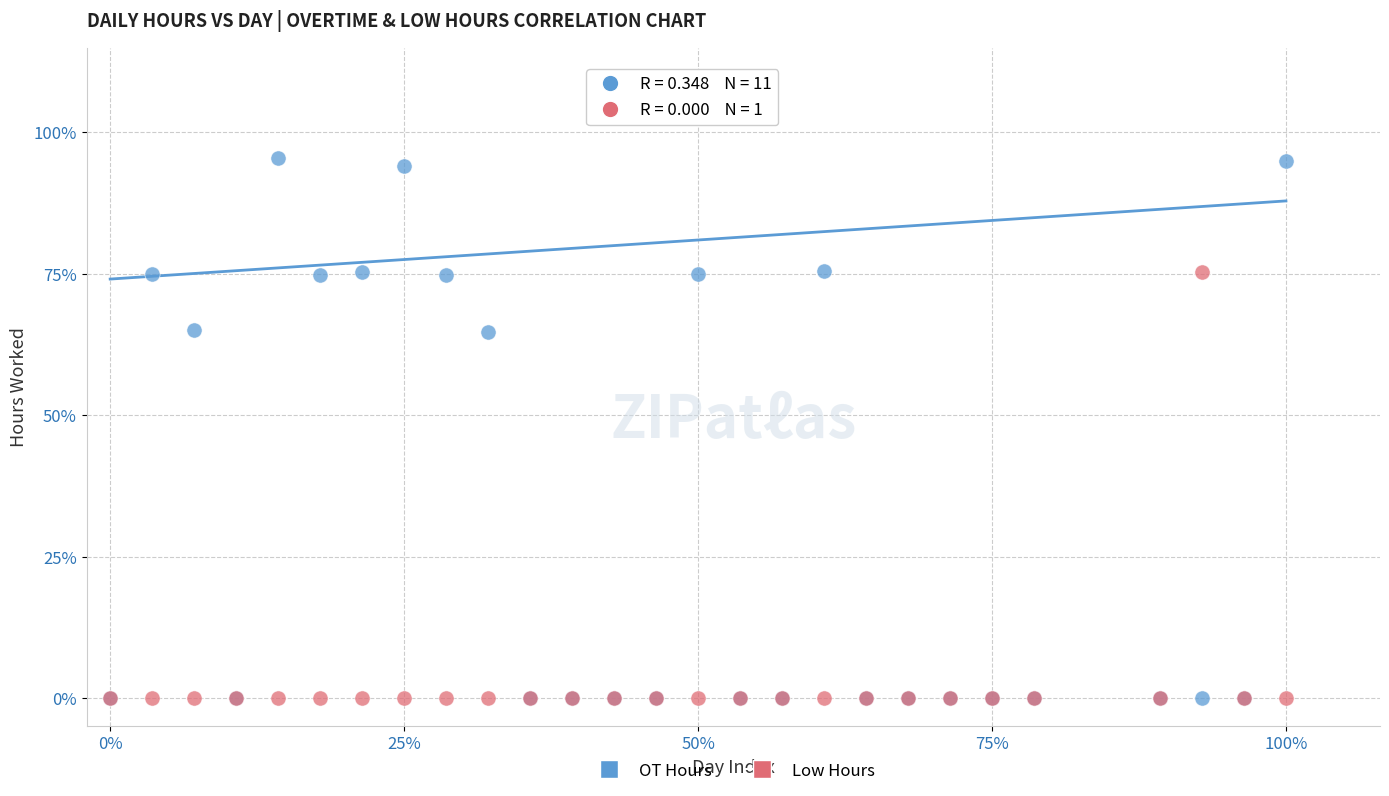

Which series has the largest Y range (max minus min)?

OT Hours